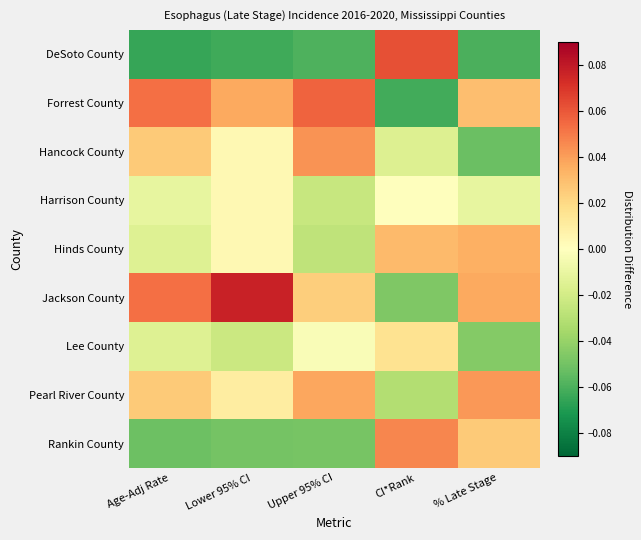

Count the number of data series in this chart.

9